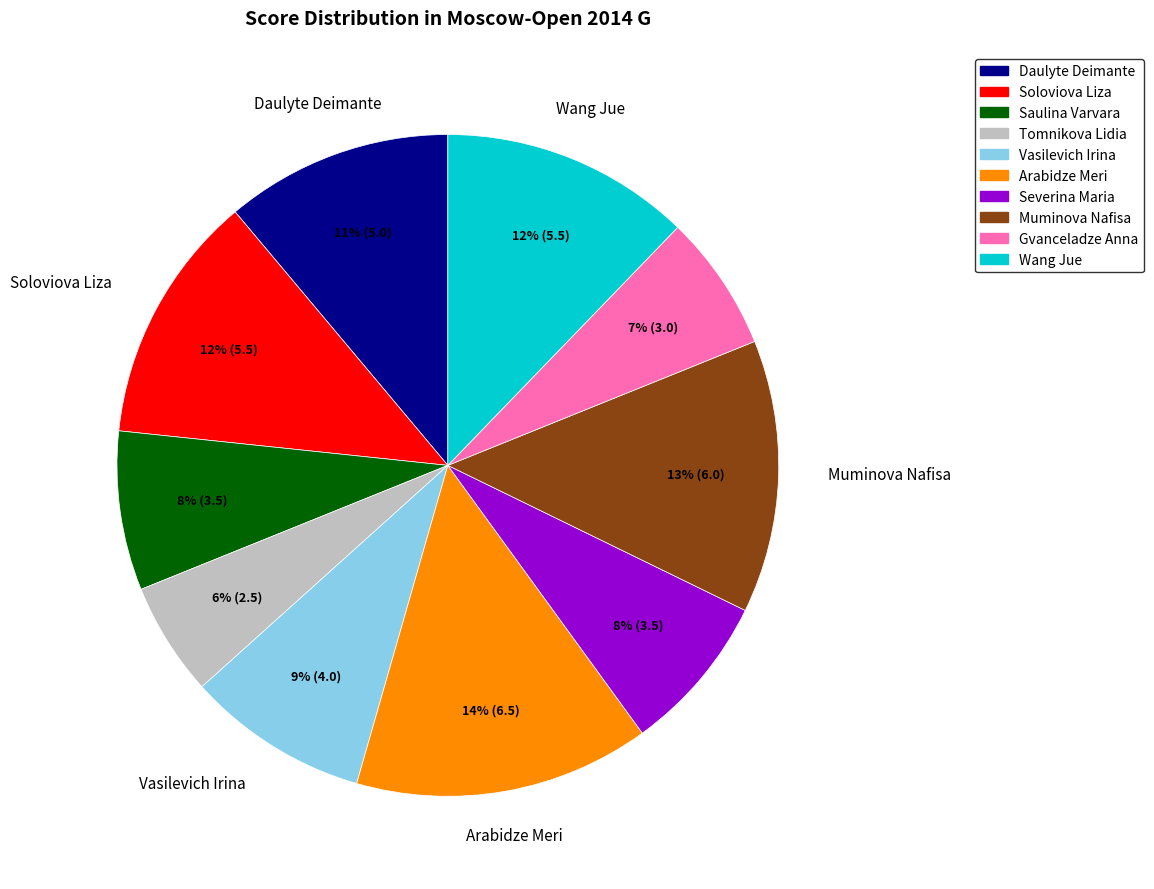

Count the number of slices in the pie.

10